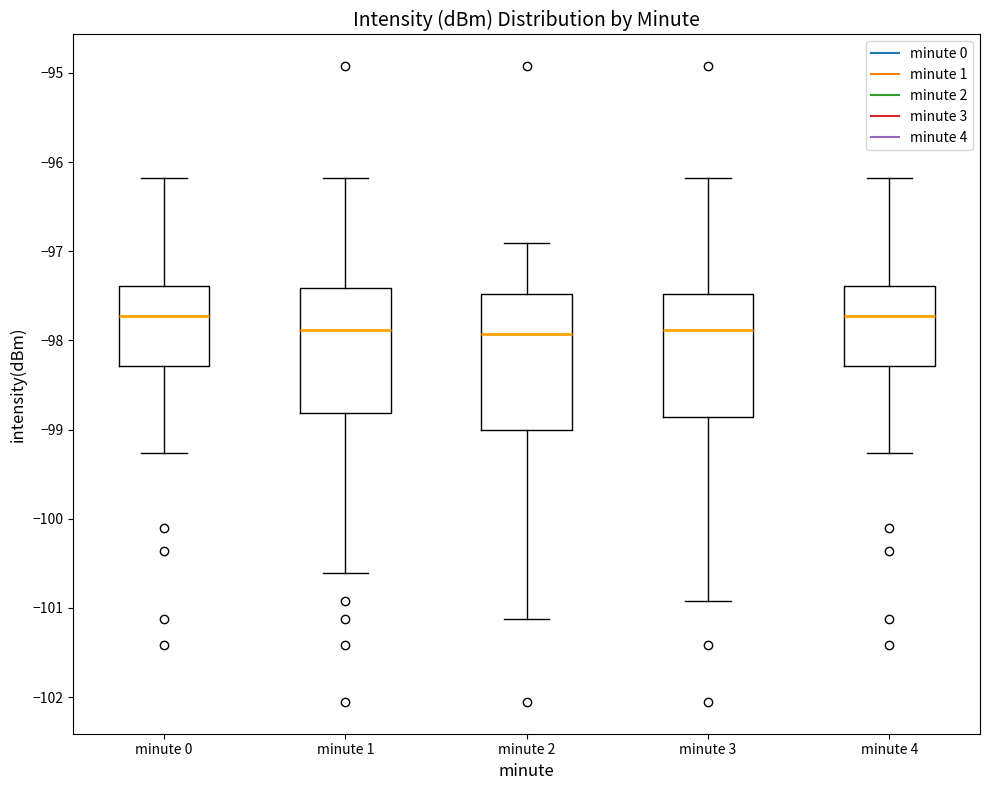

Reading left to right, transcribe this box plot: for each box, give where its median line is, the range the box spans, and where its two whiskers end, as read against the y-axis. The values are not printed on the chart, so give them approximately, as read against the axis.

minute 0: median -97.7, box -98.3 to -97.4, whiskers -99.3 to -96.2
minute 1: median -97.9, box -98.8 to -97.4, whiskers -100.6 to -96.2
minute 2: median -97.9, box -99.0 to -97.5, whiskers -101.1 to -96.9
minute 3: median -97.9, box -98.9 to -97.5, whiskers -100.9 to -96.2
minute 4: median -97.7, box -98.3 to -97.4, whiskers -99.3 to -96.2